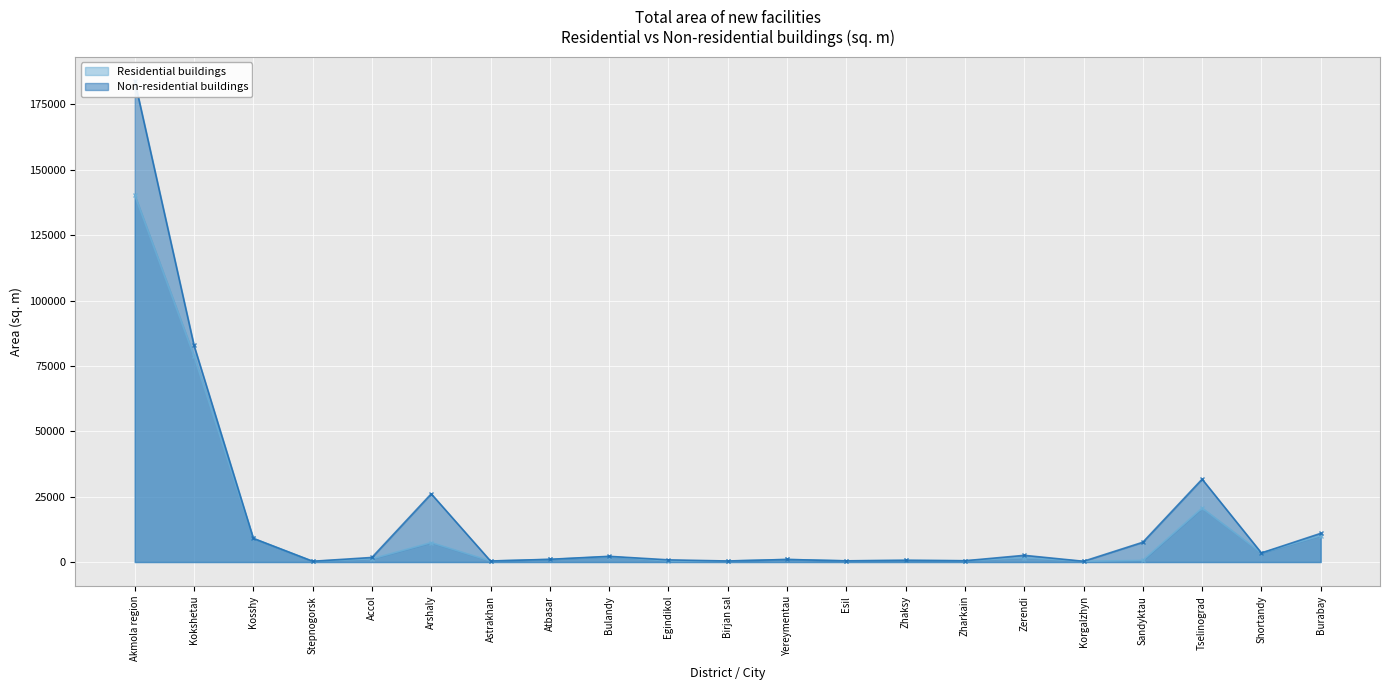

At which category does the data reach its first local peak?

Arshaly